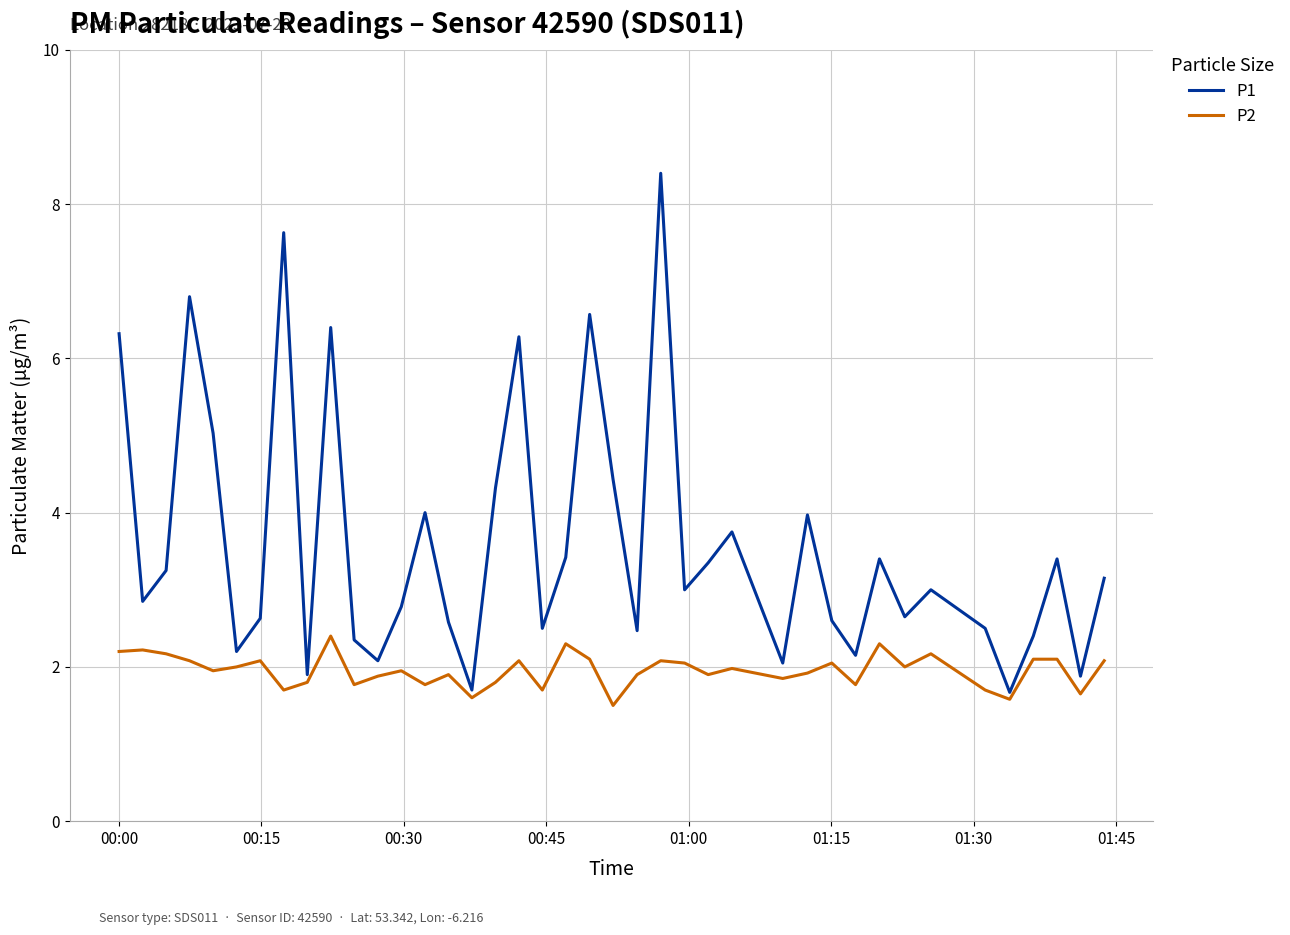

What is the minimum value shown in the chart?

1.5